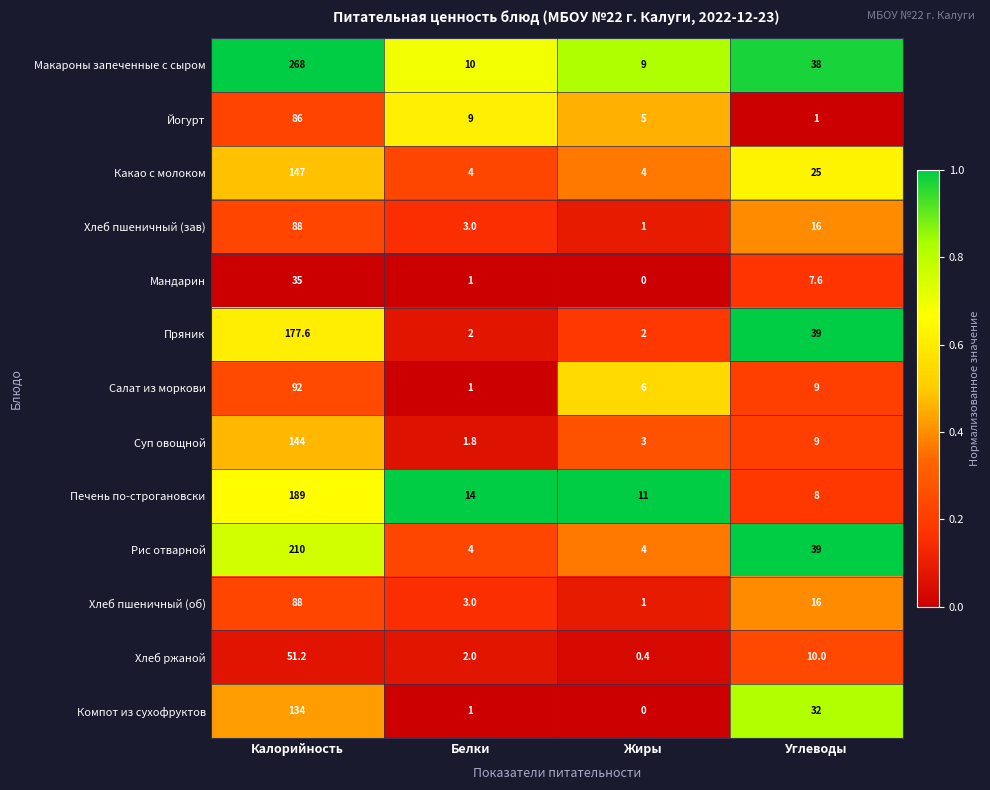

Between Белки and Углеводы, which series saw the biggest shift?

Пряник